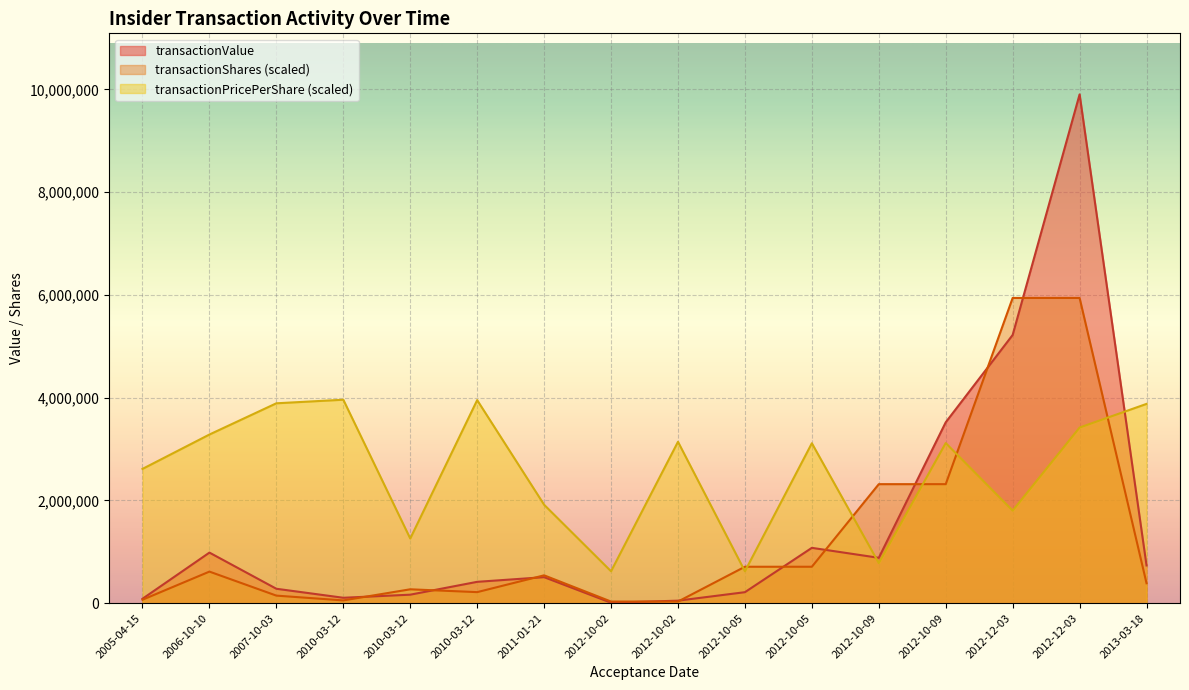

True or false: transactionPricePerShare has more than 1 interior local peaks.

True